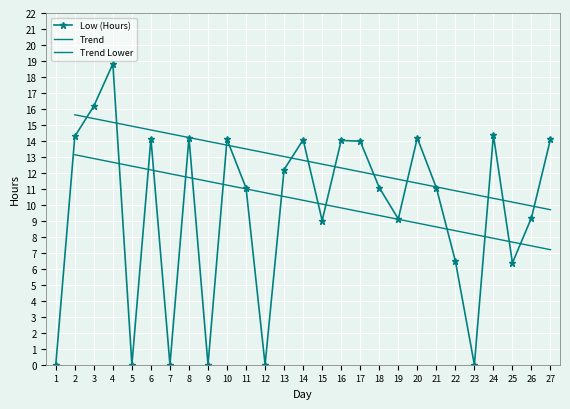

What is the difference between the maximum and minimum values?

18.8